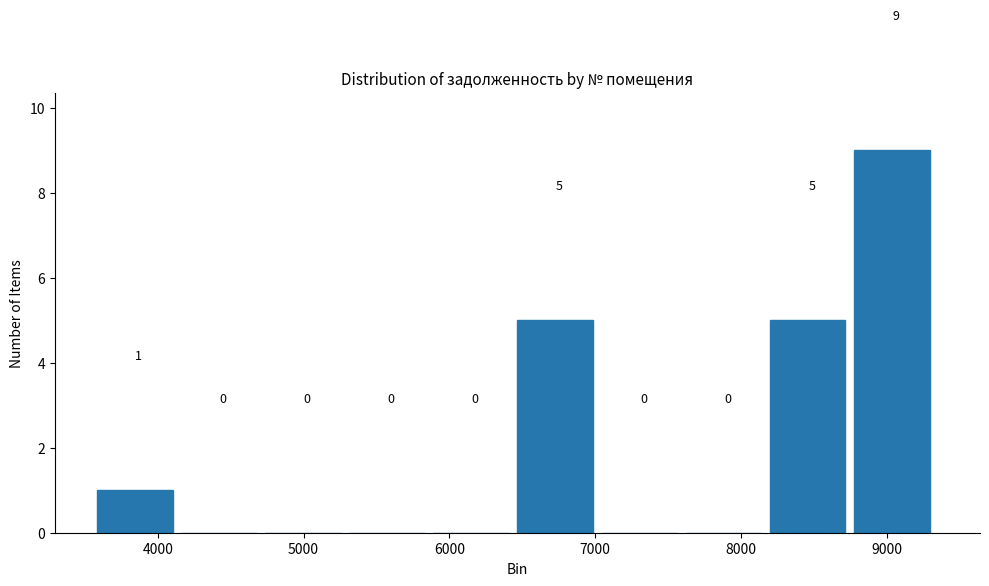

Reading left to right, transcribe this chart: for each bar, give the range it covers on the x-axis and its height. The bar edges are not printed on the chart, so give them approximately, as read against the axis.

3600 to 4200: 1
4200 to 4700: 0
4700 to 5300: 0
5300 to 5900: 0
5900 to 6500: 0
6500 to 7000: 5
7000 to 7600: 0
7600 to 8200: 0
8200 to 8800: 5
8800 to 9400: 9